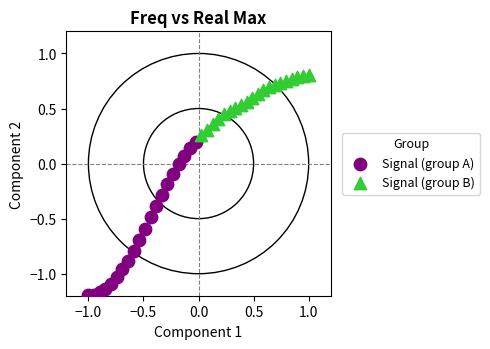

Which series reaches the minimum Y coordinate?

Signal (group A)